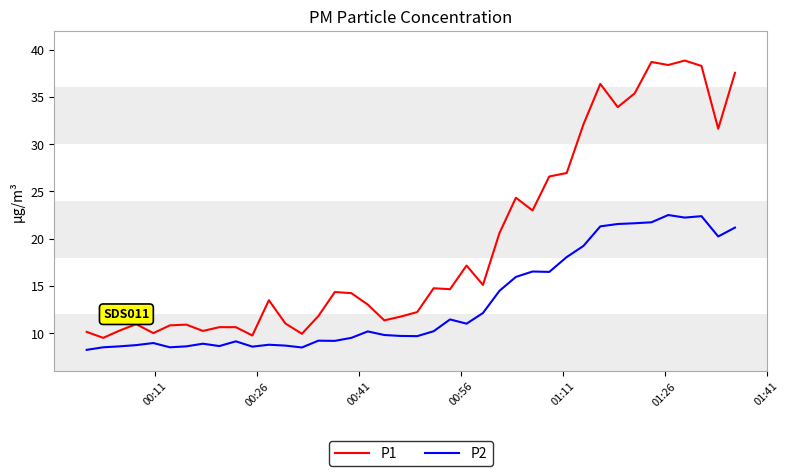

What is the average value of the P1 series?

19.5